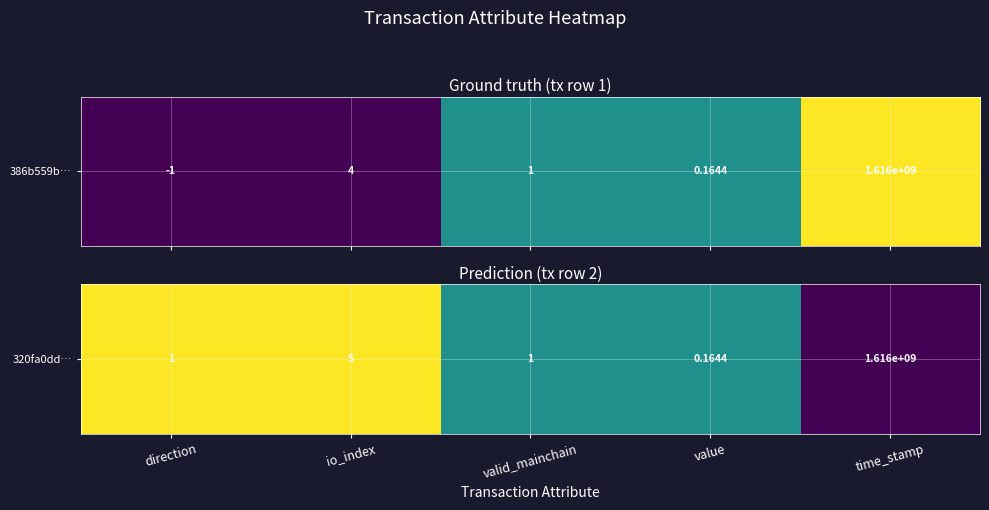

The value at io_index is 1.0. True or false?

True